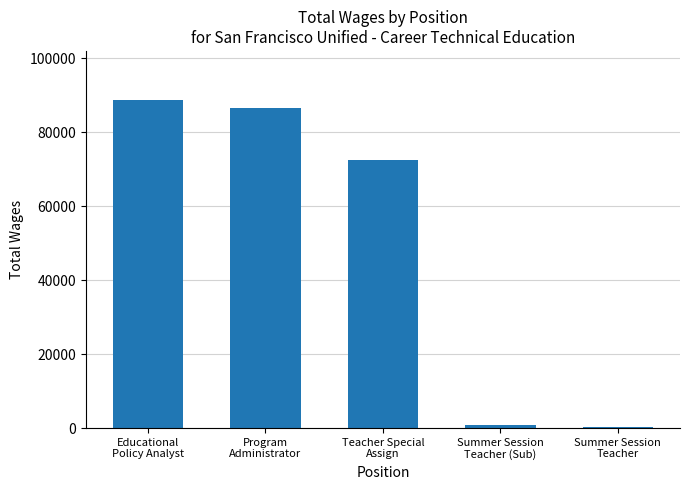

Does the chart contain stacked bars?

No